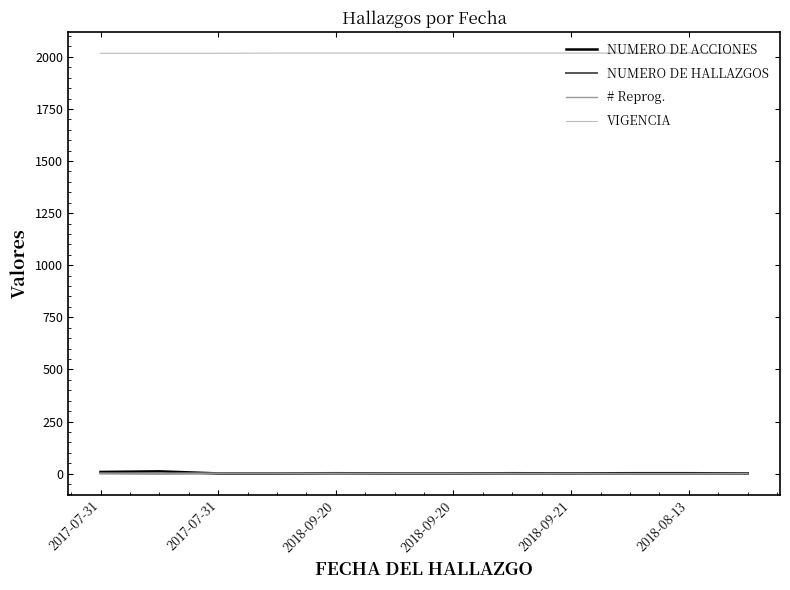

True or false: VIGENCIA and # Reprog. intersect in this chart.

False